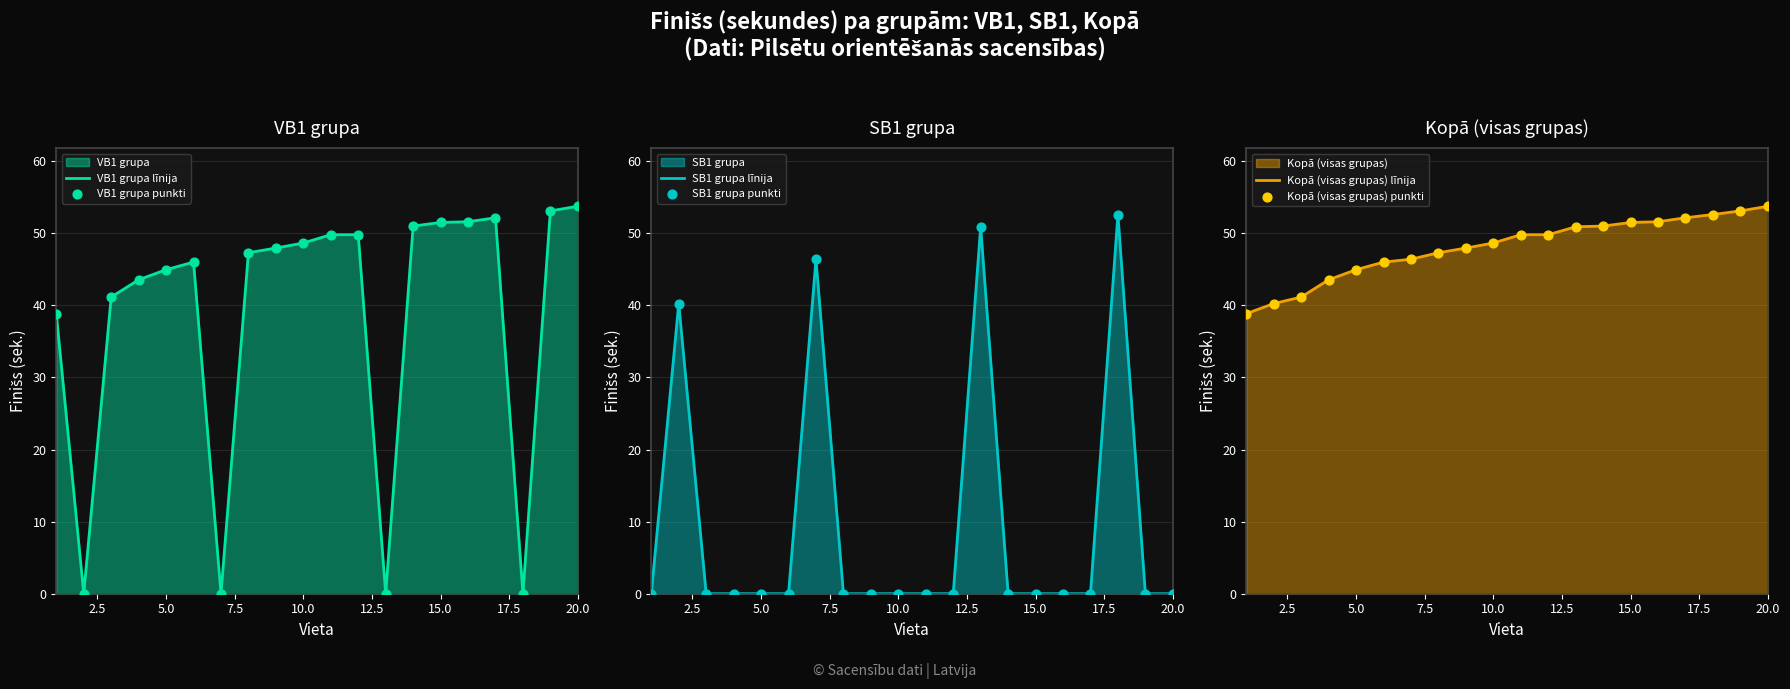

Which series has the widest spread of Y values?

VB1 grupa līnija